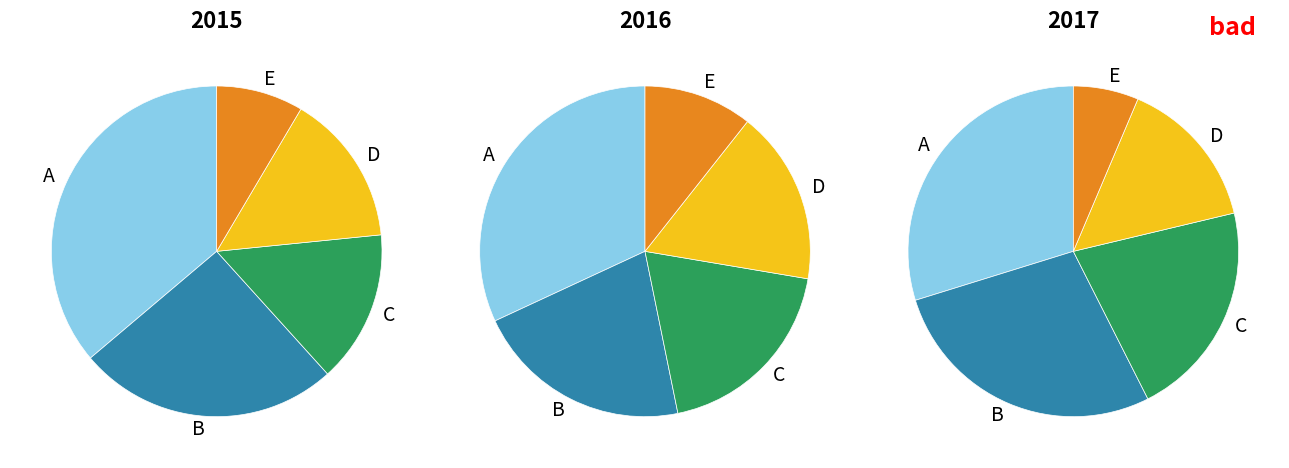

How many slices are in this pie chart?

5